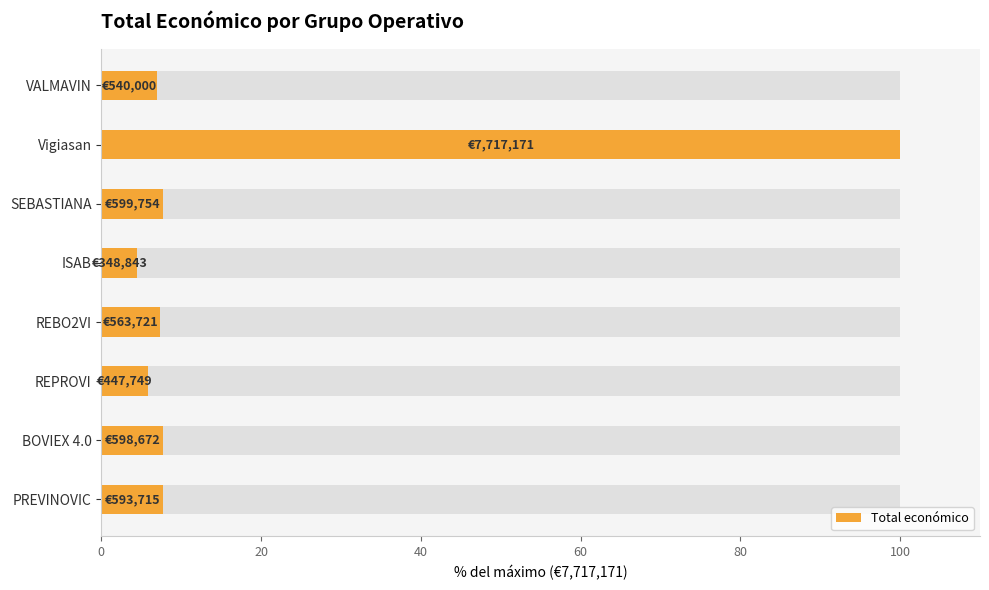

Between REBO2VI and Vigiasan, which is larger?

Vigiasan